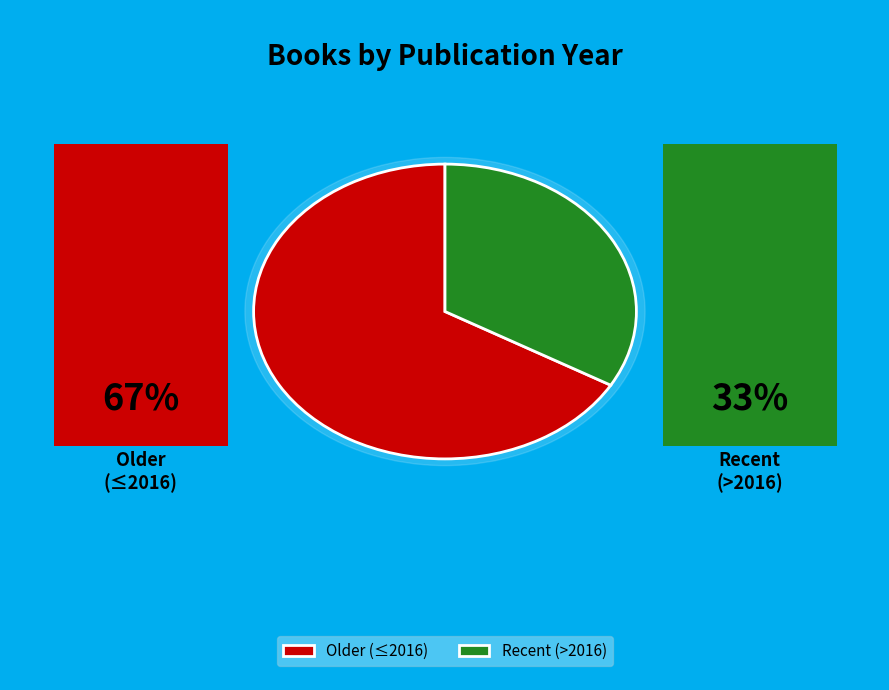

Does 965 account for over 50% of the chart?

No